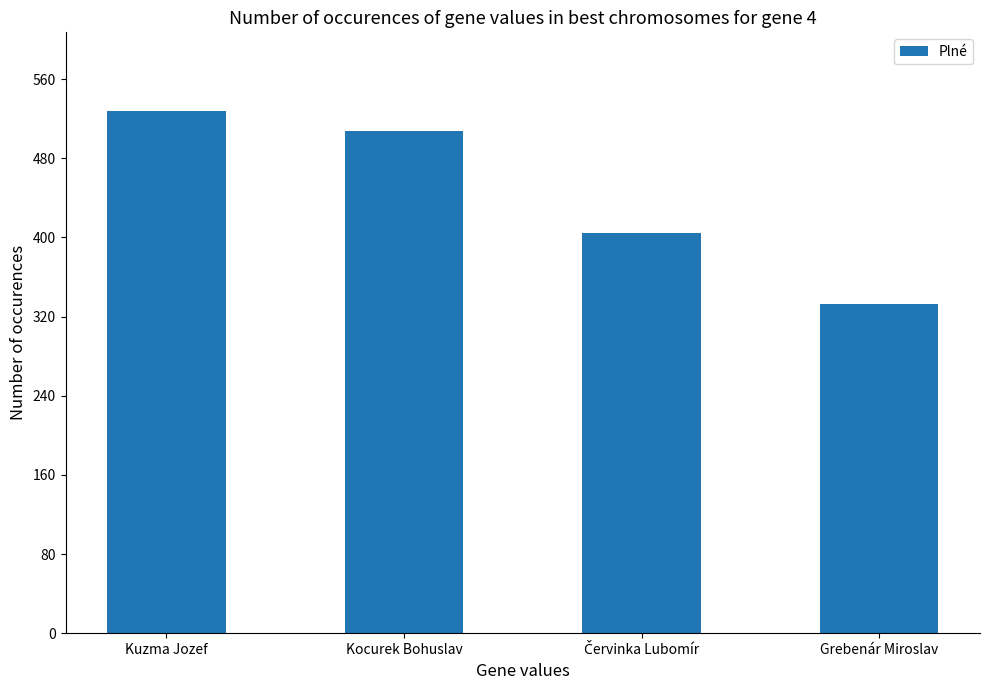

What is the value of the 1st bar from the left?

528